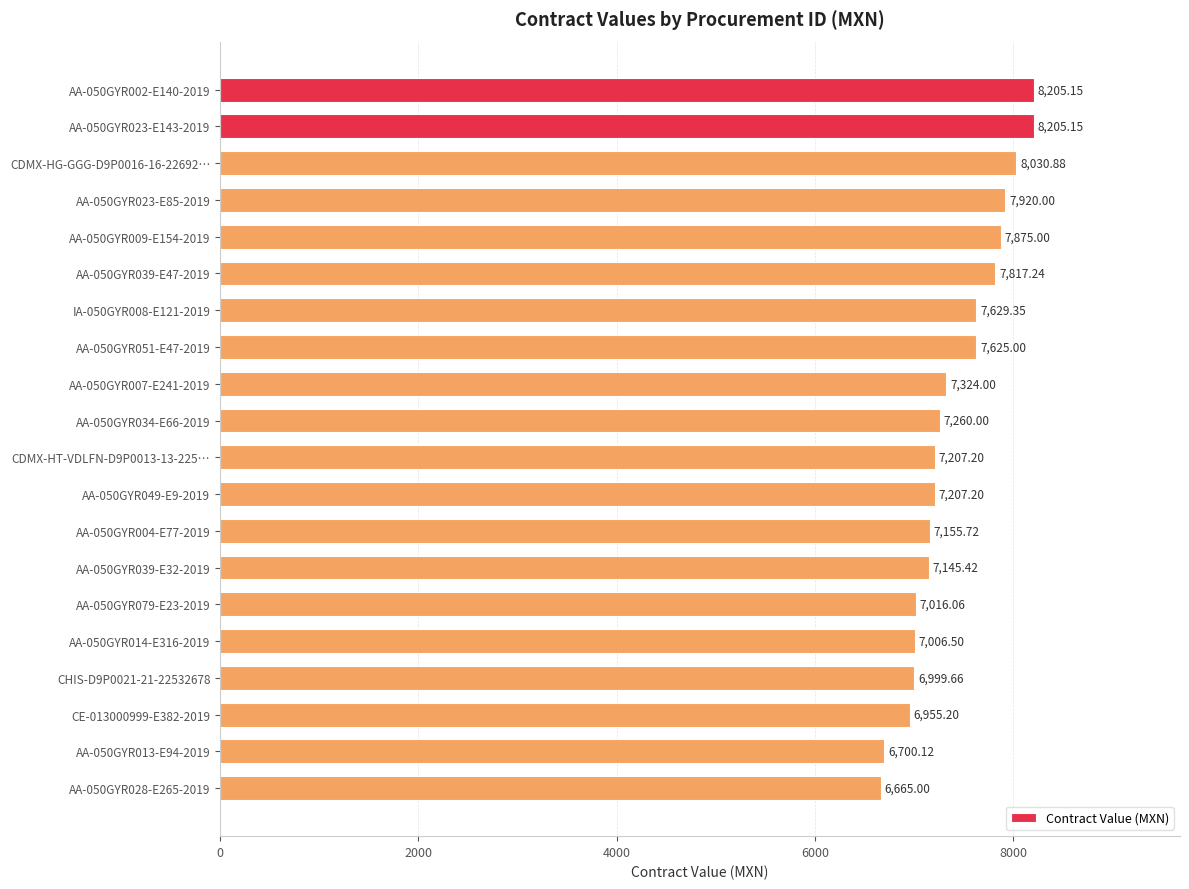

What is the ratio of the value at AA-050GYR002-E140-2019 to the value at AA-050GYR013-E94-2019?

1.2